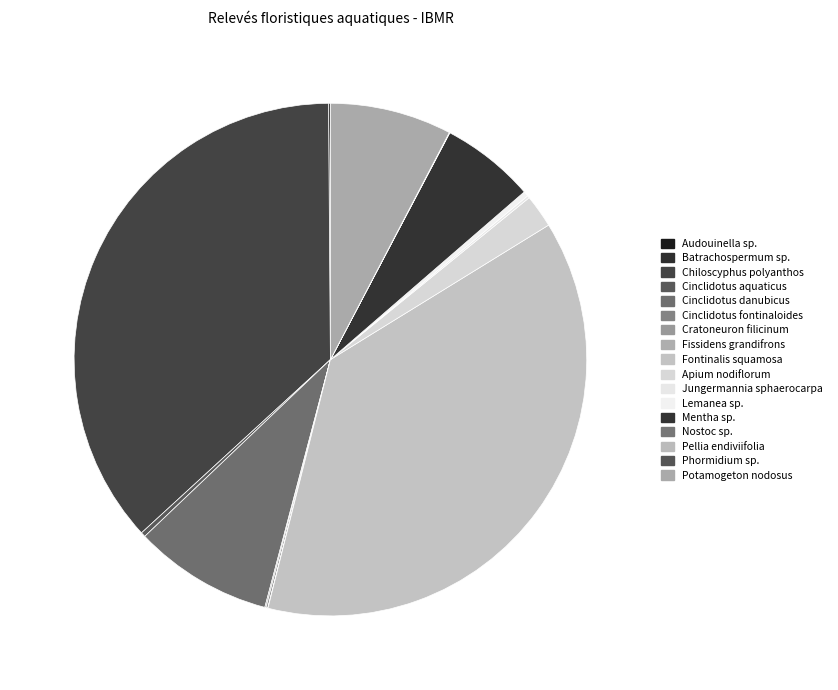

How much of the chart is everything except Phormidium sp.?

100.0%